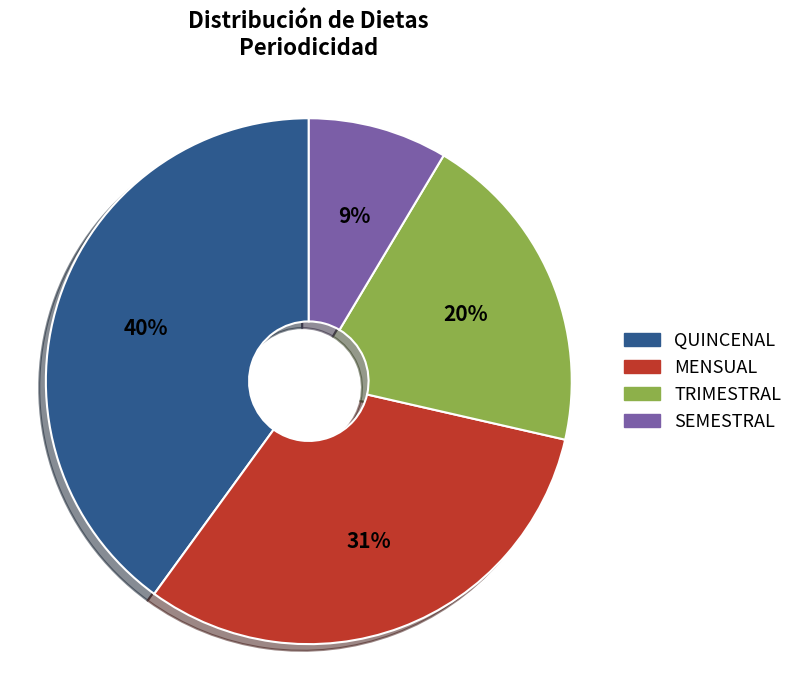

How many slices are in this pie chart?

4